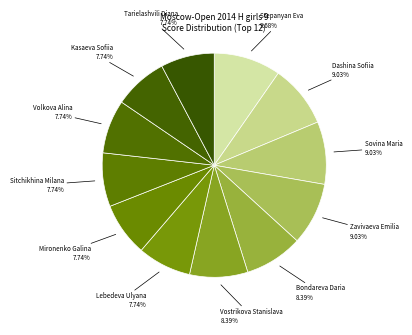

Which category has the biggest portion of the pie?

Stepanyan Eva